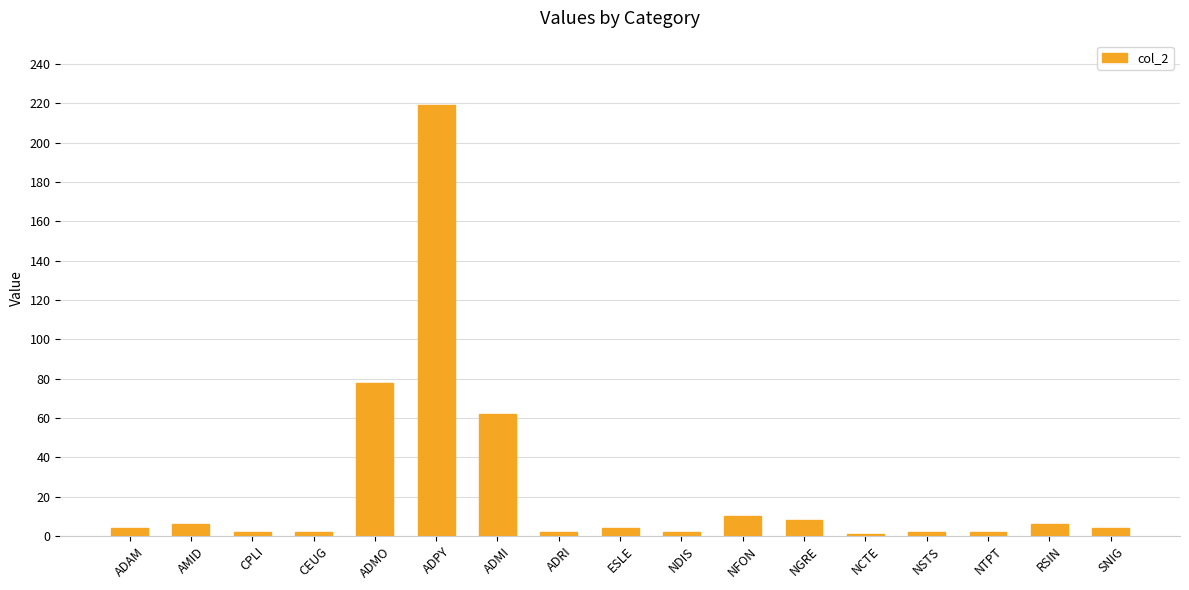

What is the average value?

24